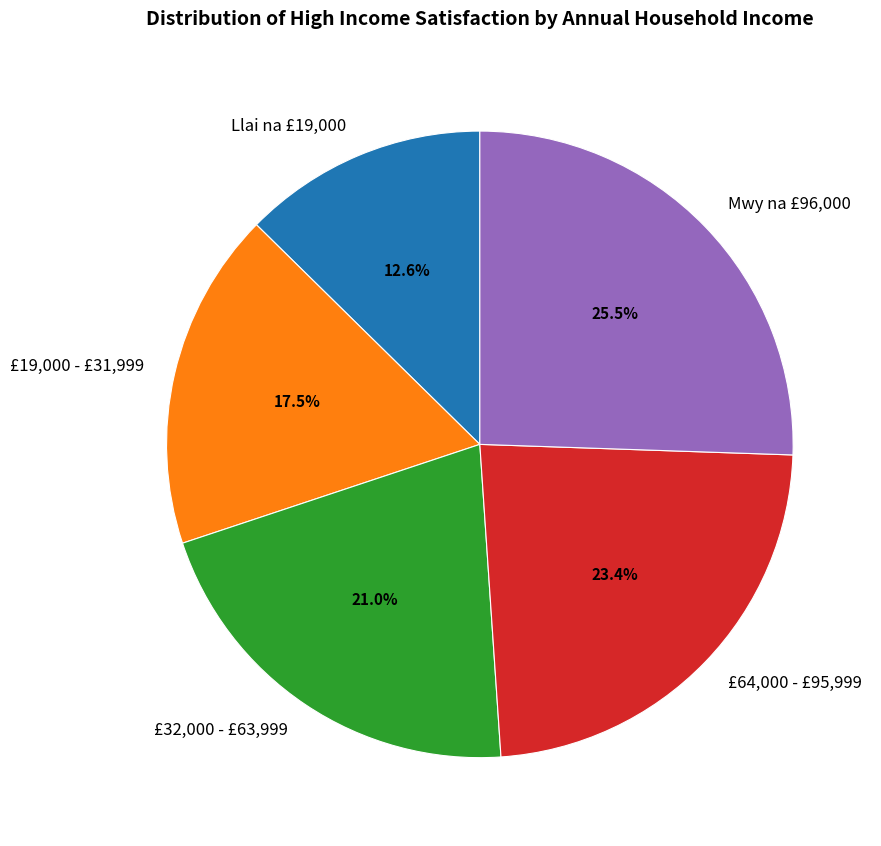

What is the ratio of the value at Llai na £19,000 to the value at £64,000 - £95,999?

0.5